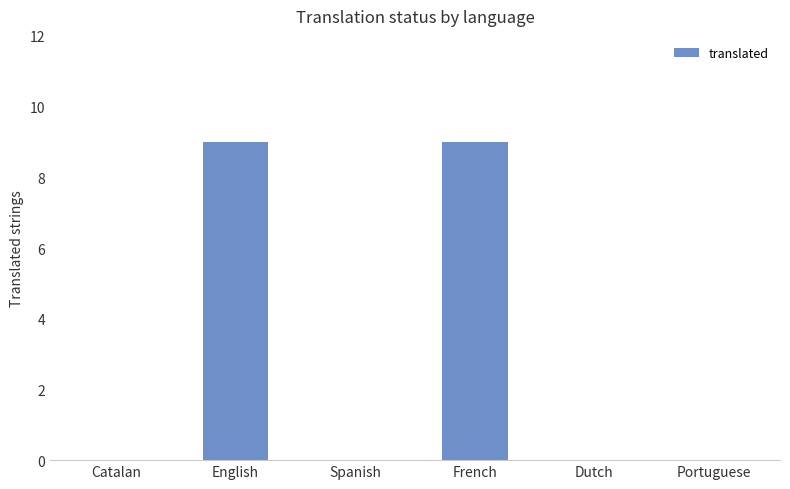

The chart shows a value of 0 at Dutch. True or false?

True